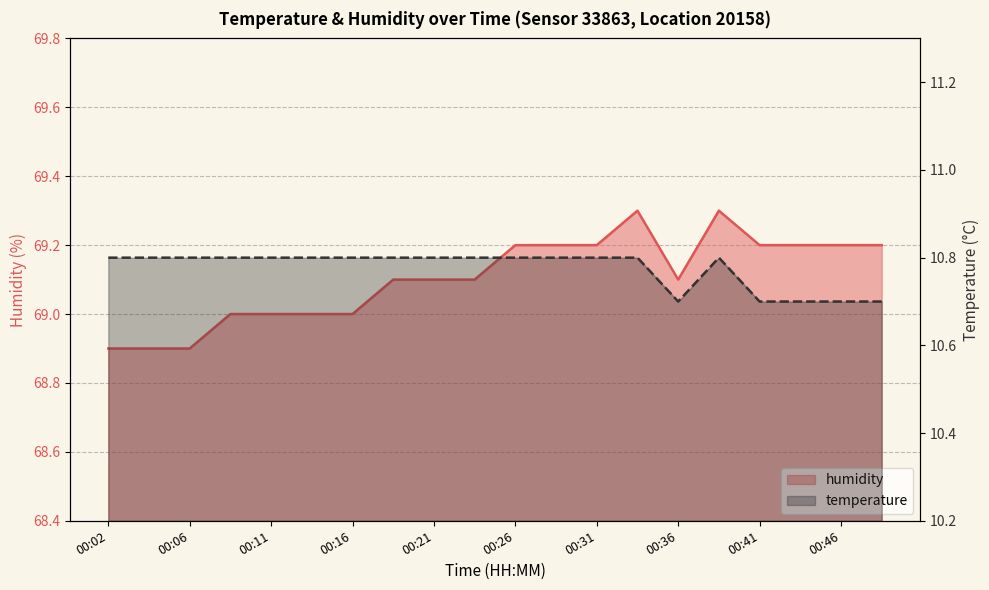

The value of humidity at 00:43 is 69.2. True or false?

True